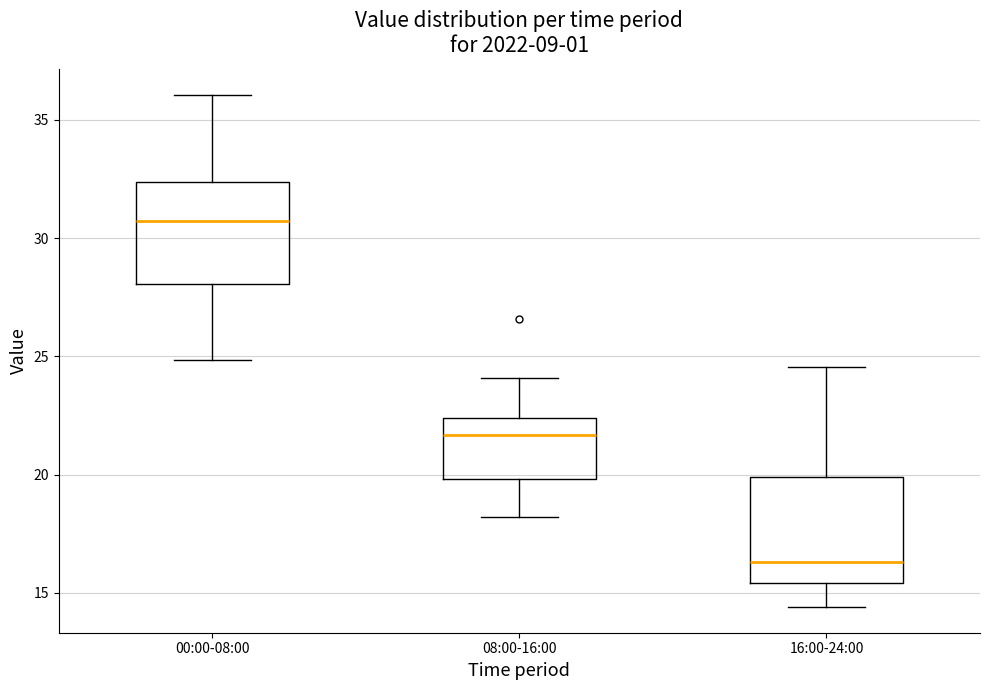

Where does the median line of the box for 08:00-16:00 sit on the y-axis? The values are not printed on the chart, so give them approximately, as read against the axis.

21.5